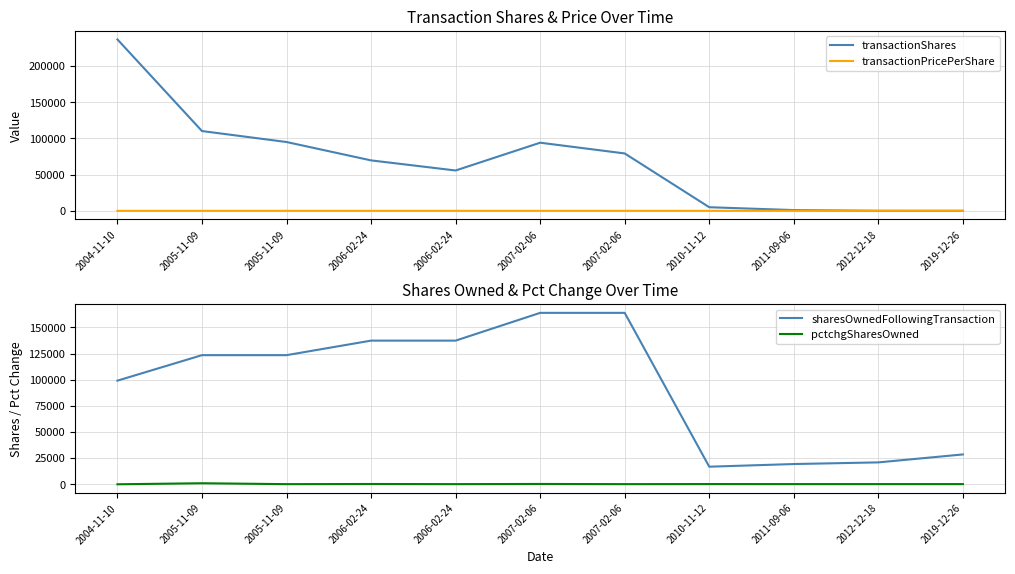

How many lines are shown in the chart?

4